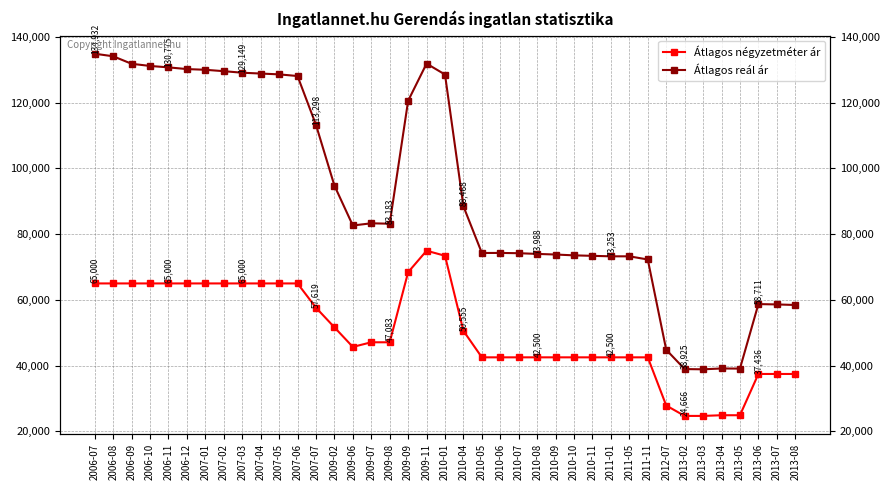

Reading right to left, extract all data points from this chart.

Átlagos négyzetméter ár: 37436	37436	37436	24873	24873	24666	24666	27833	42500	42500	42500	42500	42500	42500	42500	42500	42500	42500	50555	73426	74953	68426	47083	47083	45674	51647	57619	65000	65000	65000	65000	65000	65000	65000	65000	65000	65000	65000	65000
Átlagos reál ár: 58439	58605	58711	39069	39109	38854	38925	44807	72289	73253	73253	73399	73546	73798	73988	74201	74286	74265	88468	128601	131922	120609	83183	83304	82640	94803	113298	128143	128645	128897	129149	129616	130043	130257	130775	131210	131867	134152	134932